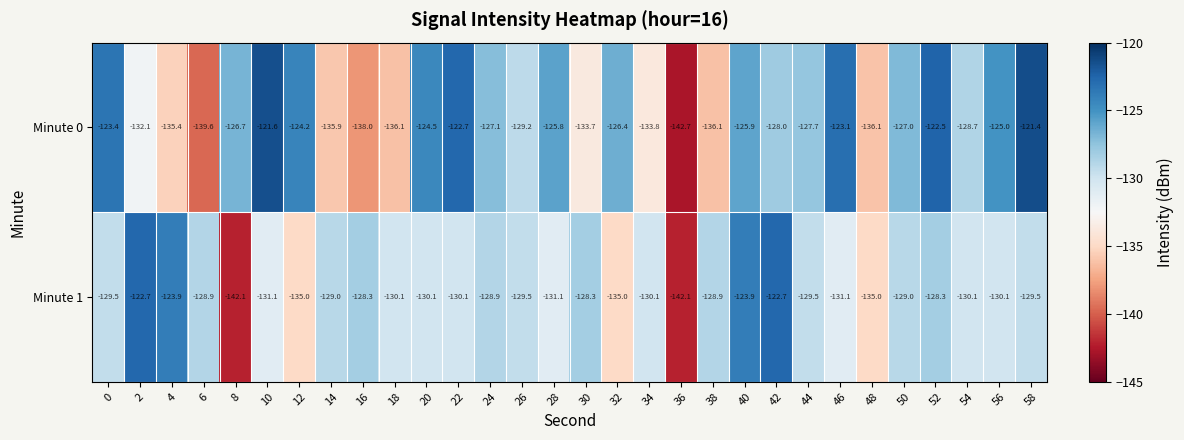

Which series has the largest range (max minus min)?

Minute 0